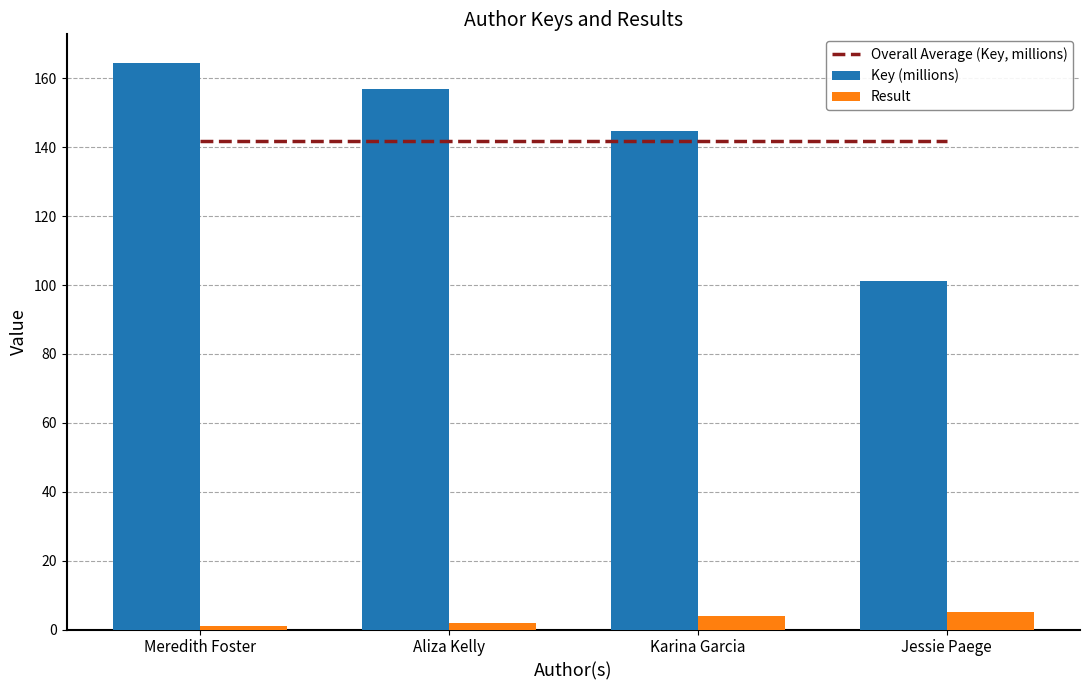

Which series changed the most between Meredith Foster and Karina Garcia?

Key (millions)